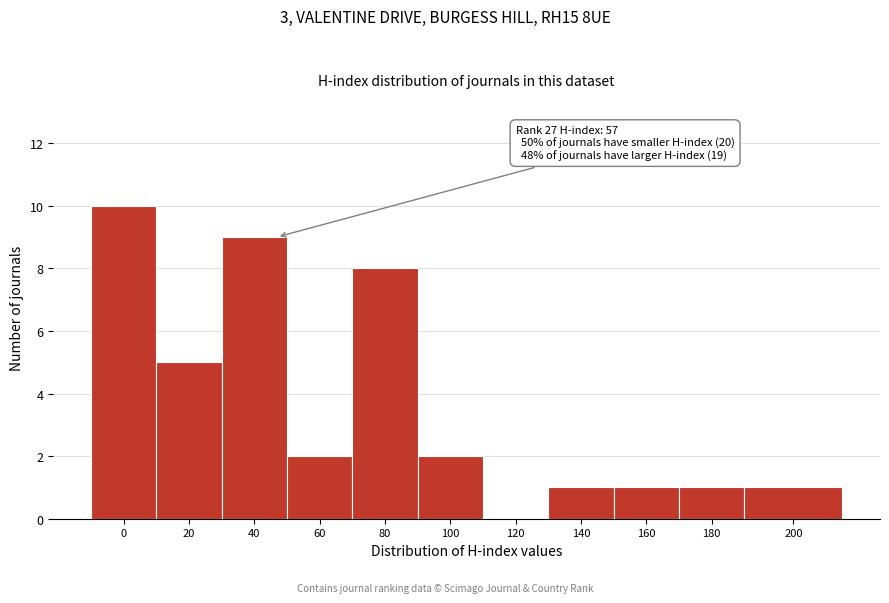

Reading left to right, what are all the values shown in this chart?

0=10	20=5	40=9	60=2	80=8	100=2	120=0	140=1	160=1	180=1	200=1